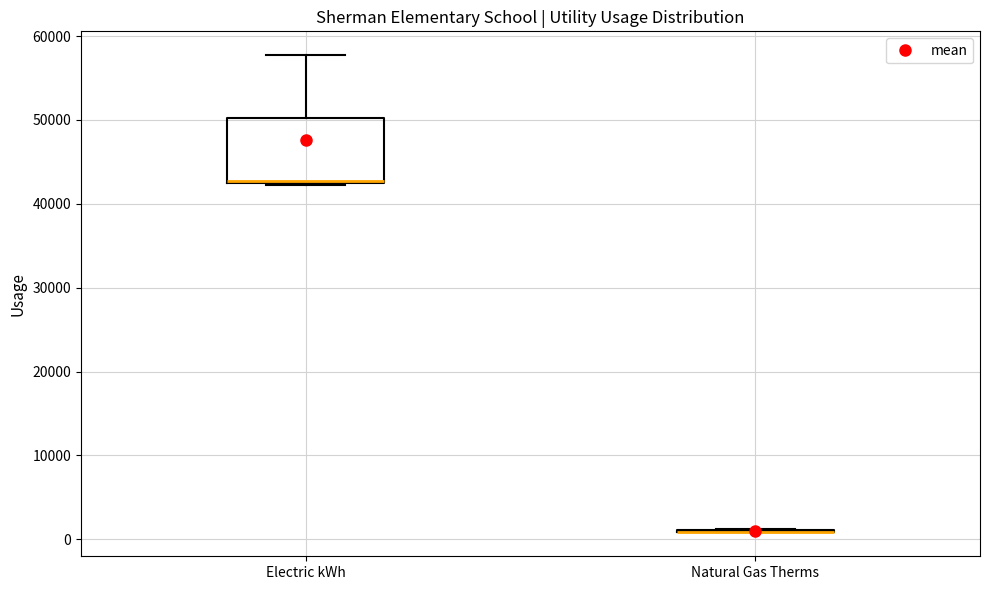

Where does the upper whisker of the box for Electric kWh end on the y-axis? The values are not printed on the chart, so give them approximately, as read against the axis.

58000